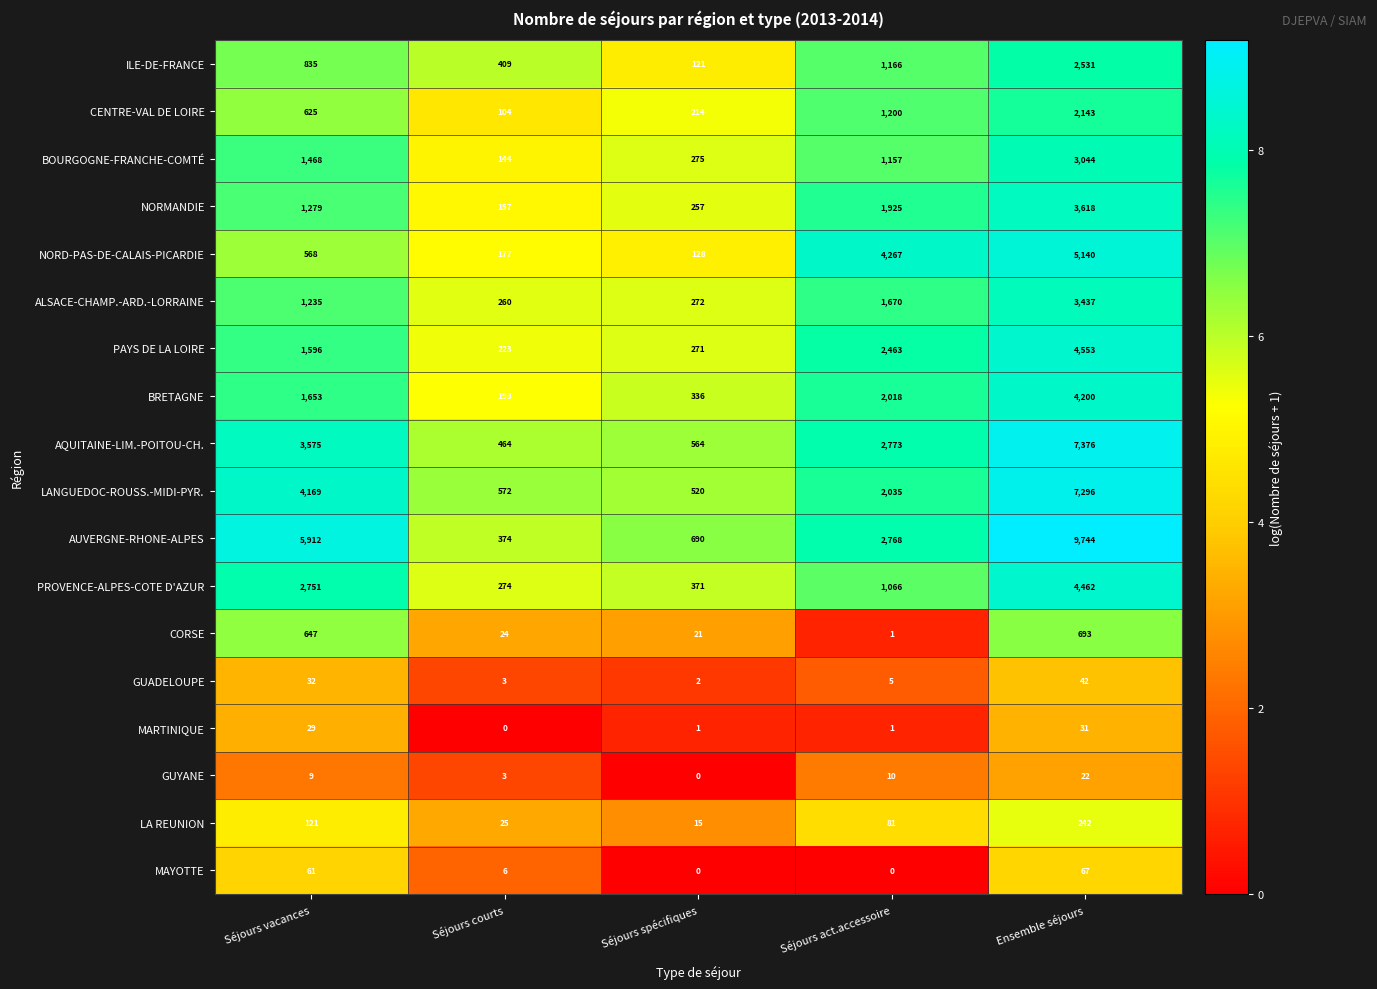

List the labels in order of NORMANDIE value, largest first.

Ensemble séjours, Séjours act.accessoire, Séjours vacances, Séjours spécifiques, Séjours courts